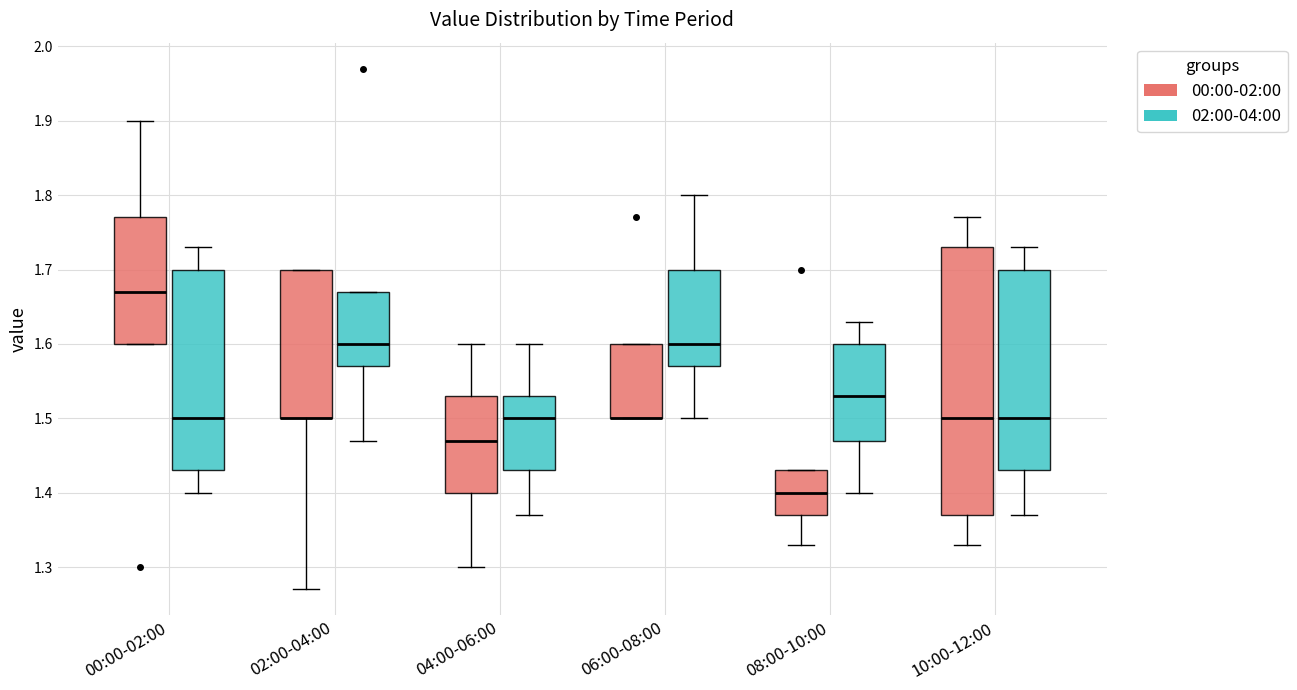

Reading left to right, read every box against the y-axis: the position of its median line, the range the box covers, and the ends of its whiskers. The values are not printed on the chart, so give them approximately, as read against the axis.

00:00-02:00 (00:00-02:00): median 1.67, box 1.60 to 1.77, whiskers 1.60 to 1.90
00:00-02:00 (02:00-04:00): median 1.50, box 1.43 to 1.70, whiskers 1.40 to 1.73
02:00-04:00 (00:00-02:00): median 1.50 (drawn on the box's lower edge), box 1.50 to 1.70, whiskers 1.27 to 1.70
02:00-04:00 (02:00-04:00): median 1.60, box 1.57 to 1.67, whiskers 1.47 to 1.67
04:00-06:00 (00:00-02:00): median 1.47, box 1.40 to 1.53, whiskers 1.30 to 1.60
04:00-06:00 (02:00-04:00): median 1.50, box 1.43 to 1.53, whiskers 1.37 to 1.60
06:00-08:00 (00:00-02:00): median 1.50 (drawn on the box's lower edge), box 1.50 to 1.60, whiskers 1.50 to 1.60
06:00-08:00 (02:00-04:00): median 1.60, box 1.57 to 1.70, whiskers 1.50 to 1.80
08:00-10:00 (00:00-02:00): median 1.40, box 1.37 to 1.43, whiskers 1.33 to 1.43
08:00-10:00 (02:00-04:00): median 1.53, box 1.47 to 1.60, whiskers 1.40 to 1.63
10:00-12:00 (00:00-02:00): median 1.50, box 1.37 to 1.73, whiskers 1.33 to 1.77
10:00-12:00 (02:00-04:00): median 1.50, box 1.43 to 1.70, whiskers 1.37 to 1.73